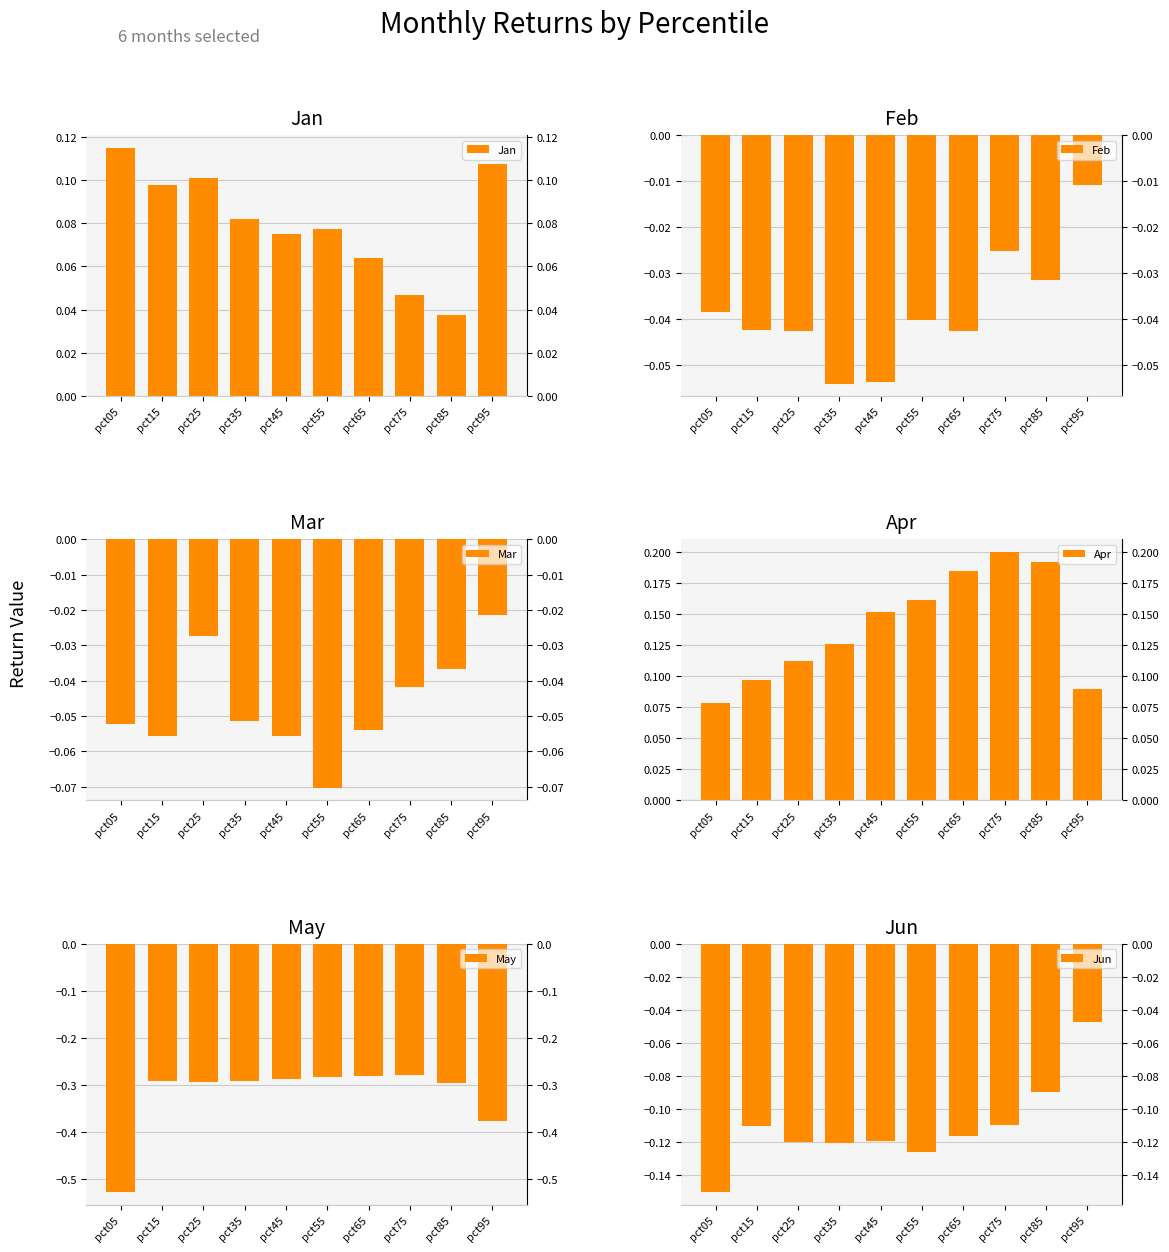

How many series are shown in this chart?

6